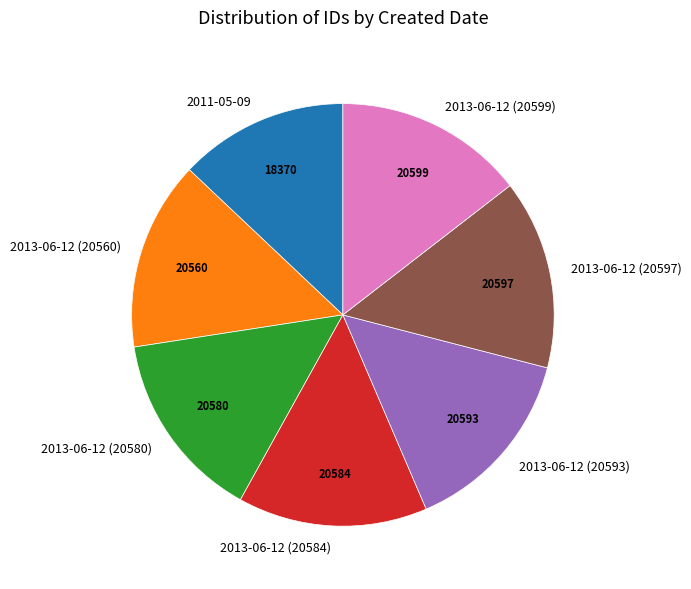

Which category has the smallest portion of the pie?

2011-05-09